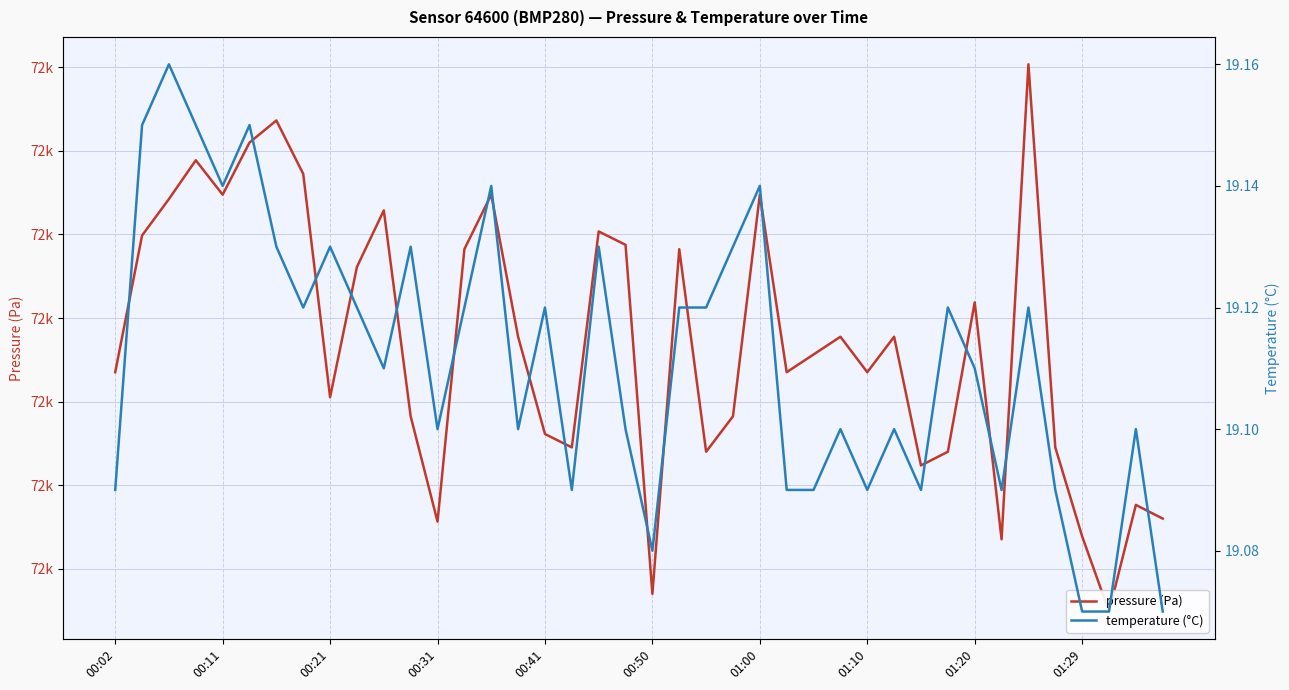

What are all the series names shown in the legend?

pressure (Pa), temperature (°C)